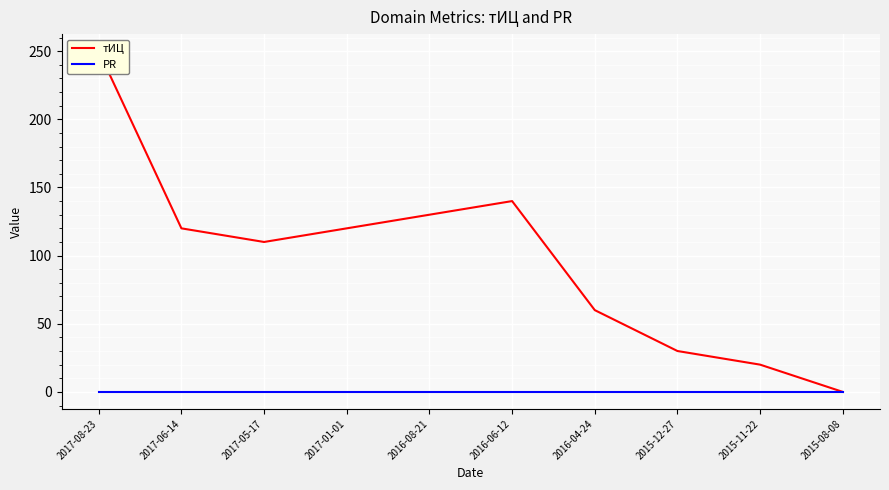

Which series has the widest spread of values?

тИЦ